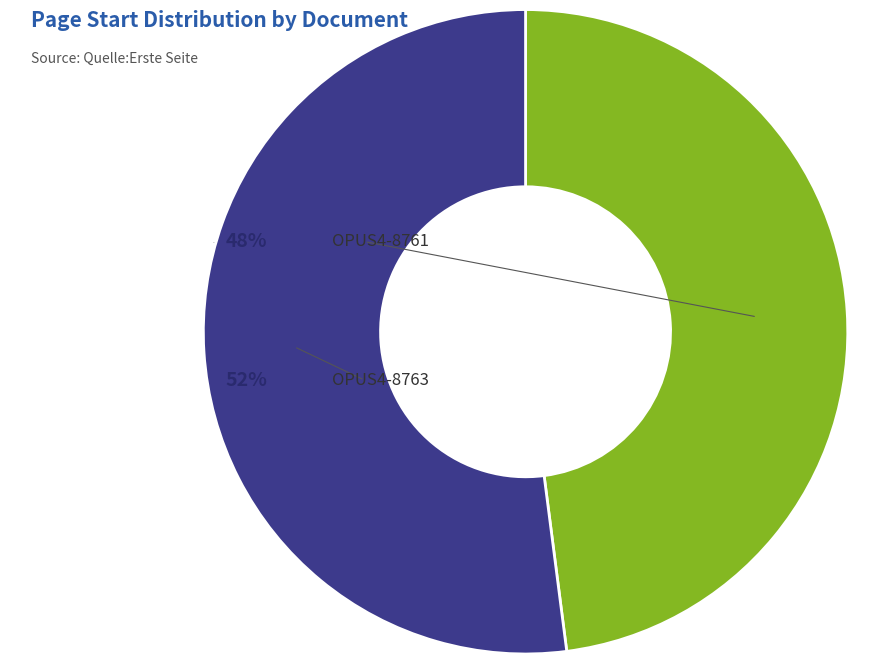

Does OPUS4-8761 represent more than half of the total?

No